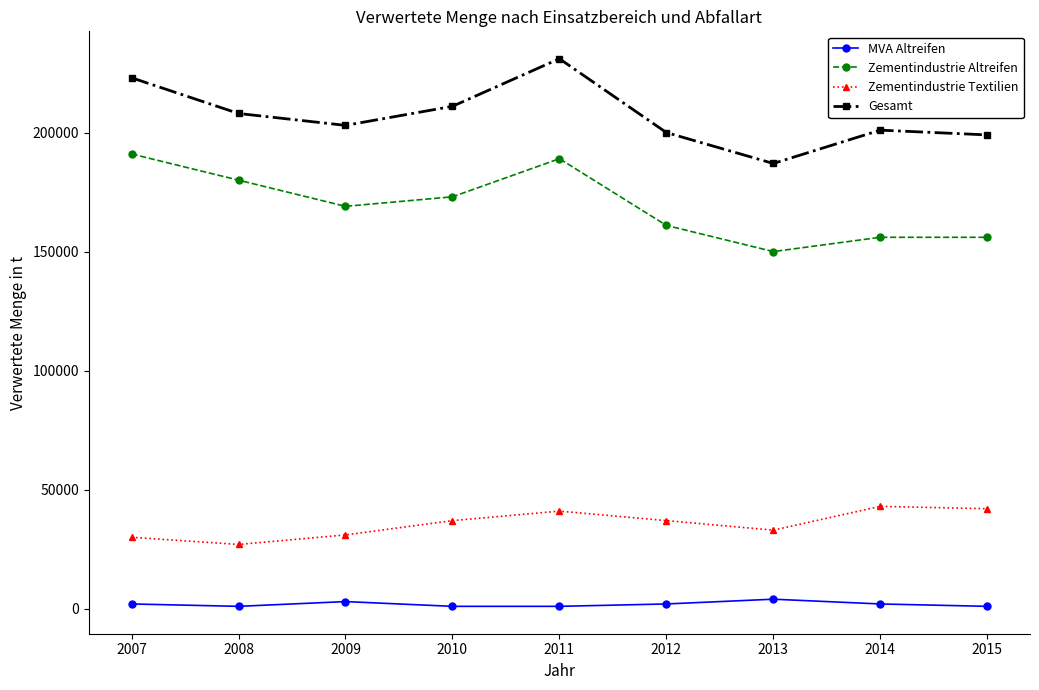

Rank the series by their maximum value, from lowest to highest.

MVA Altreifen, Zementindustrie Textilien, Zementindustrie Altreifen, Gesamt